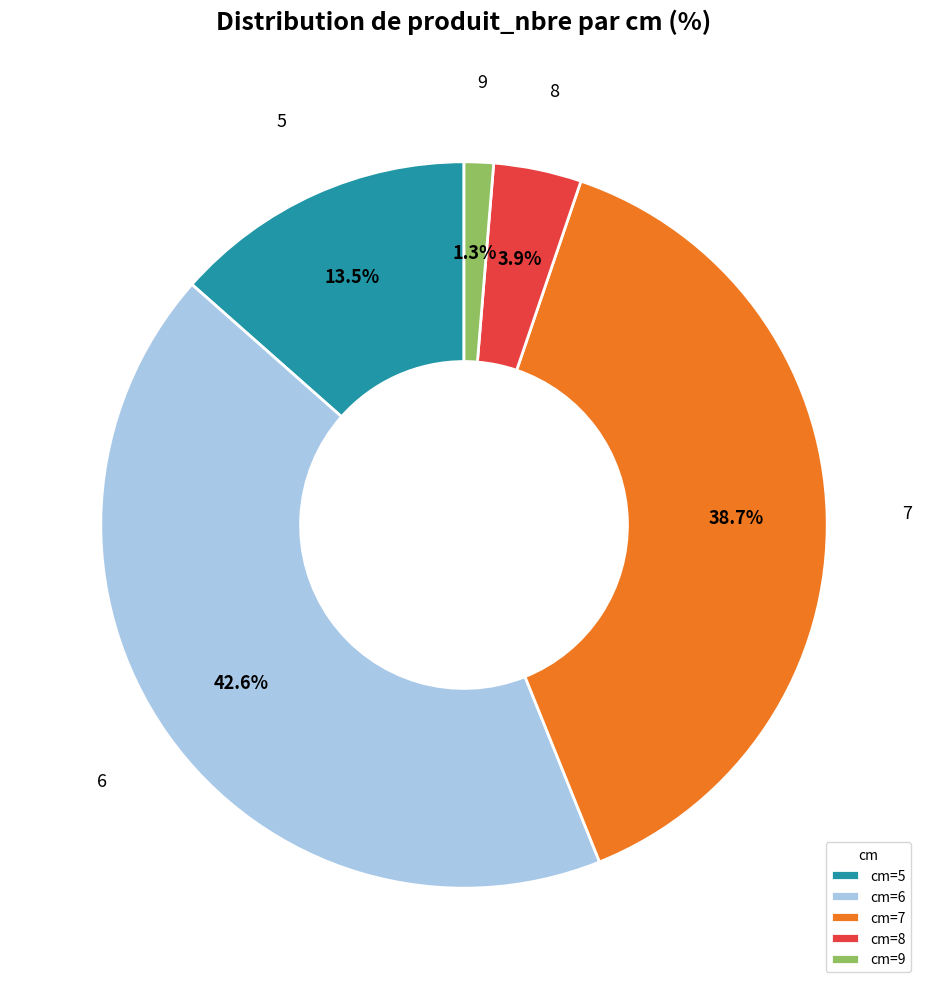

Is there a majority slice in this chart?

No